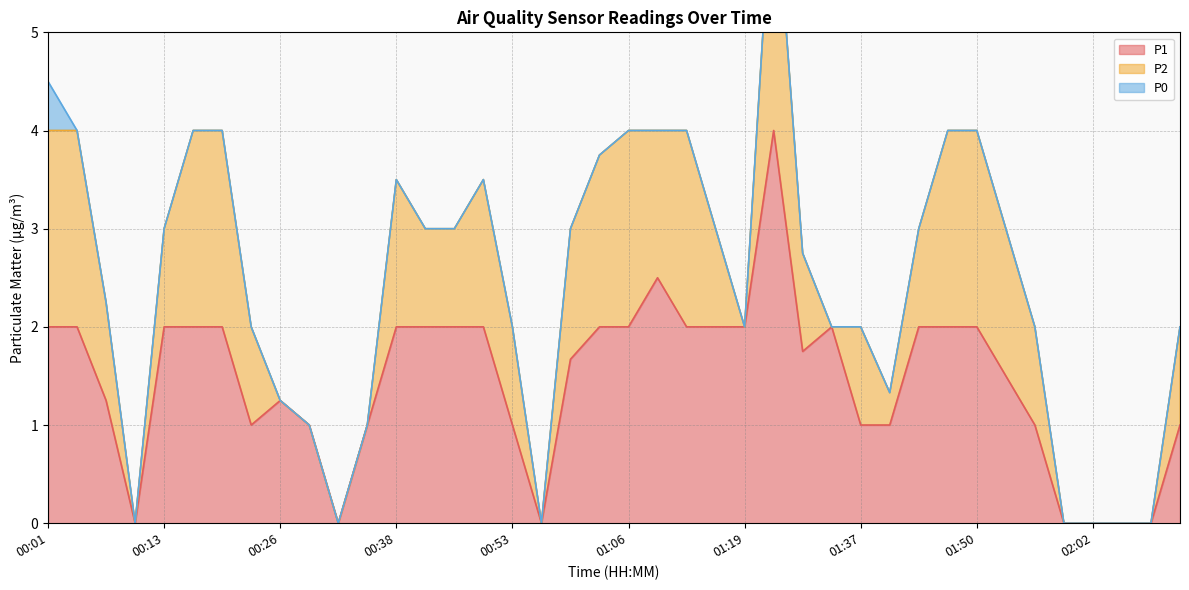

What is the difference between the maximum and minimum values in the P1 series?

4.0